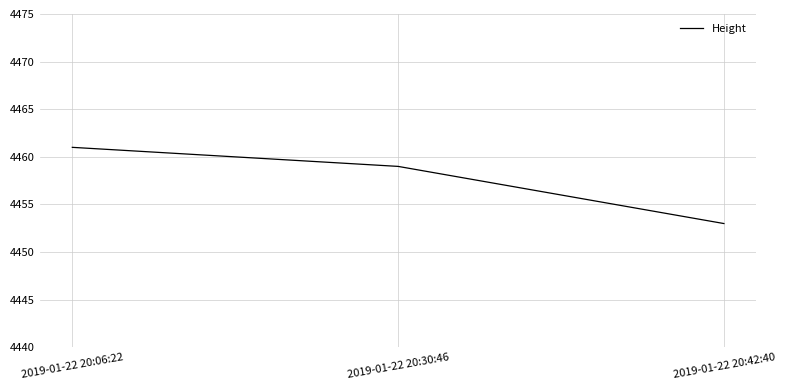

How many lines are shown in the chart?

1